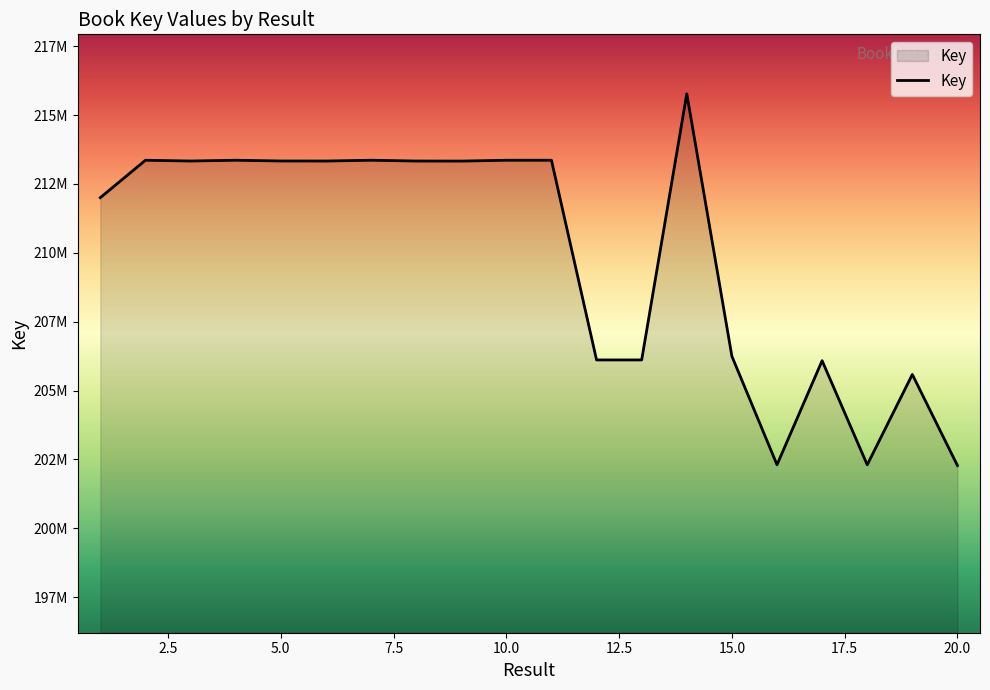

Reading left to right, what are all the values shown in this chart?

1=212003642	2=213360694	3=213332803	4=213361153	5=213334118	6=213332508	7=213361051	8=213332588	9=213330392	10=213360611	11=213360968	12=206112792	13=206112711	14=215773189	15=206246300	16=202307490	17=206085048	18=202305827	19=205585329	20=202279964